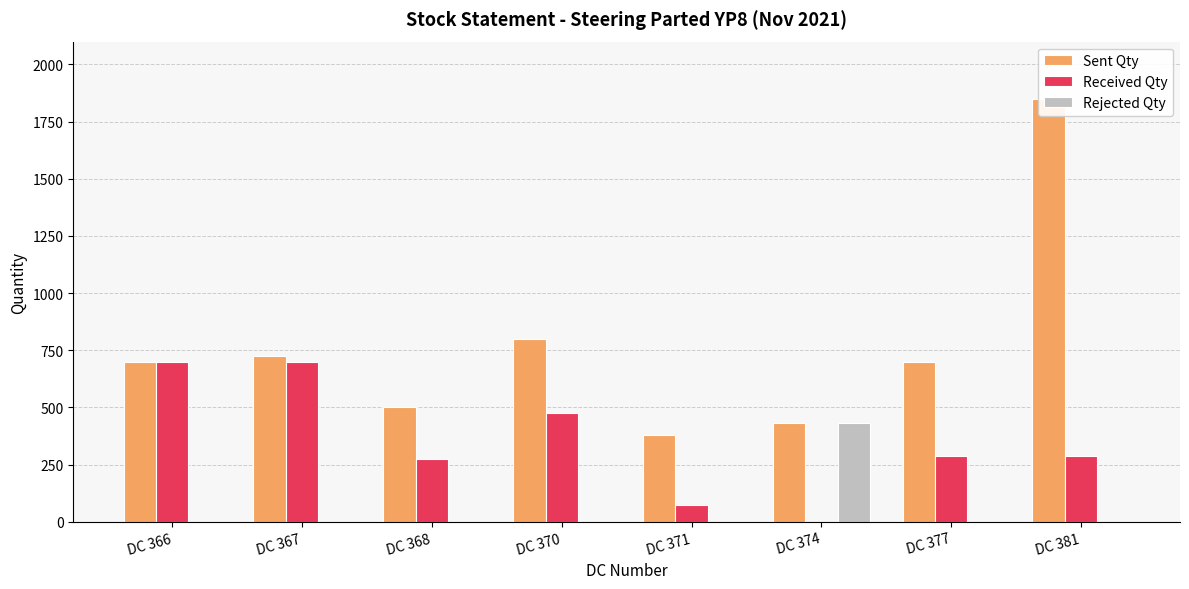

How many bars are there in each group?

3